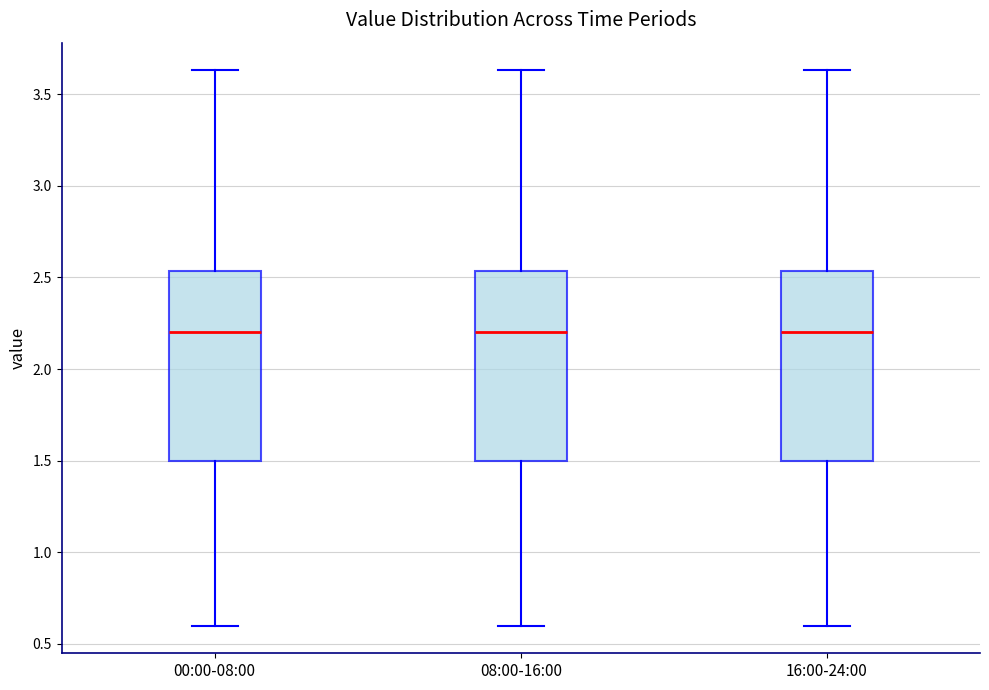

Reading left to right, read every box against the y-axis: the position of its median line, the range the box covers, and the ends of its whiskers. The values are not printed on the chart, so give them approximately, as read against the axis.

00:00-08:00: median 2.20, box 1.50 to 2.55, whiskers 0.60 to 3.65
08:00-16:00: median 2.20, box 1.50 to 2.55, whiskers 0.60 to 3.65
16:00-24:00: median 2.20, box 1.50 to 2.55, whiskers 0.60 to 3.65